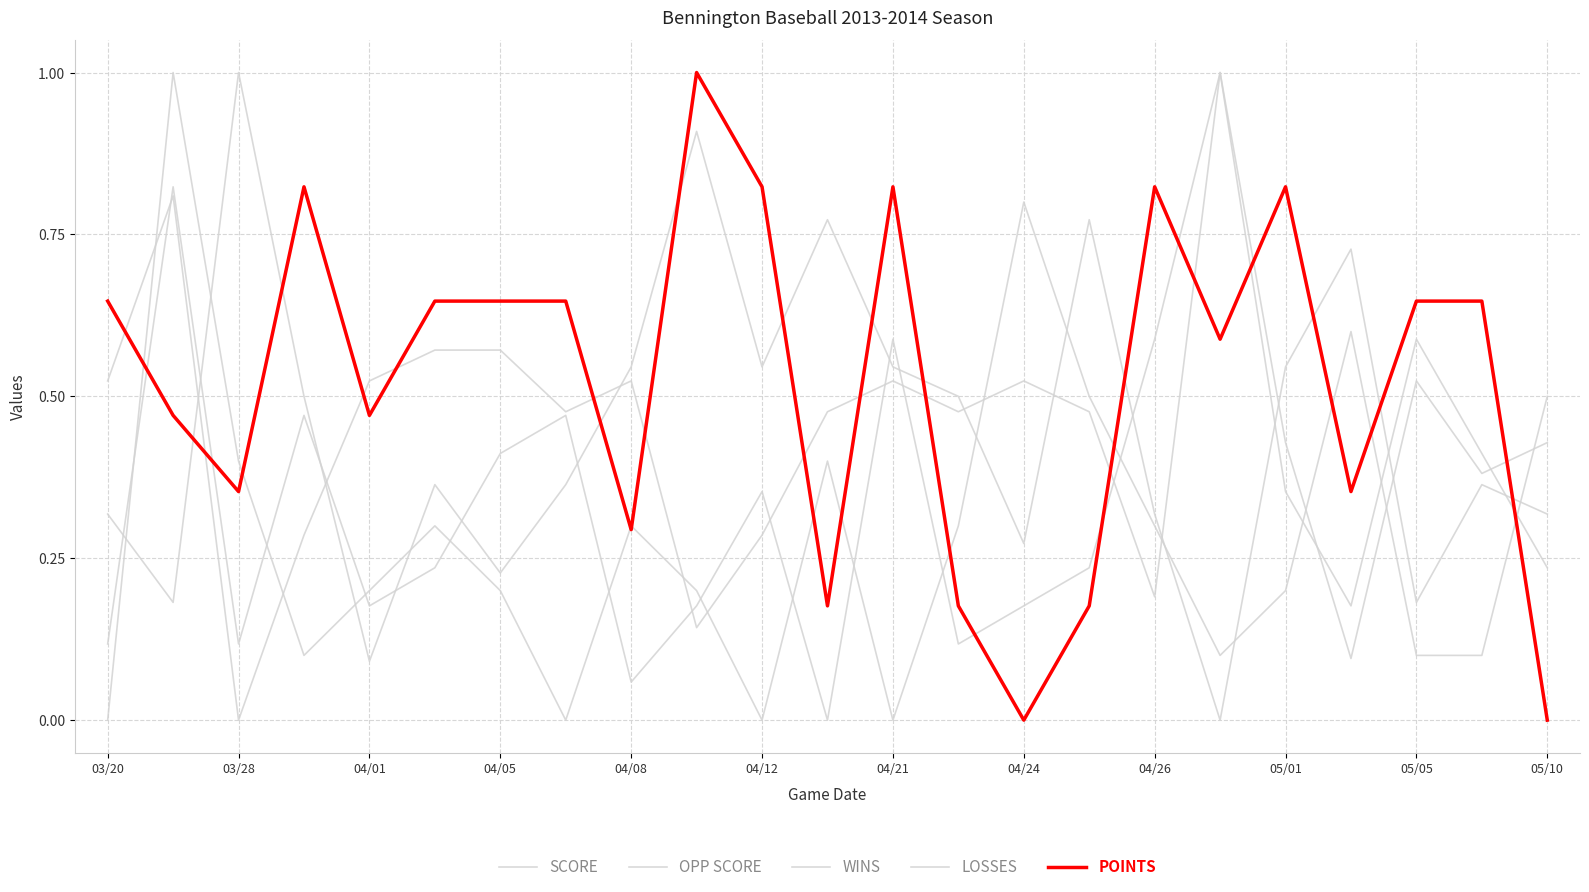

True or false: SCORE and POINTS intersect in this chart.

True